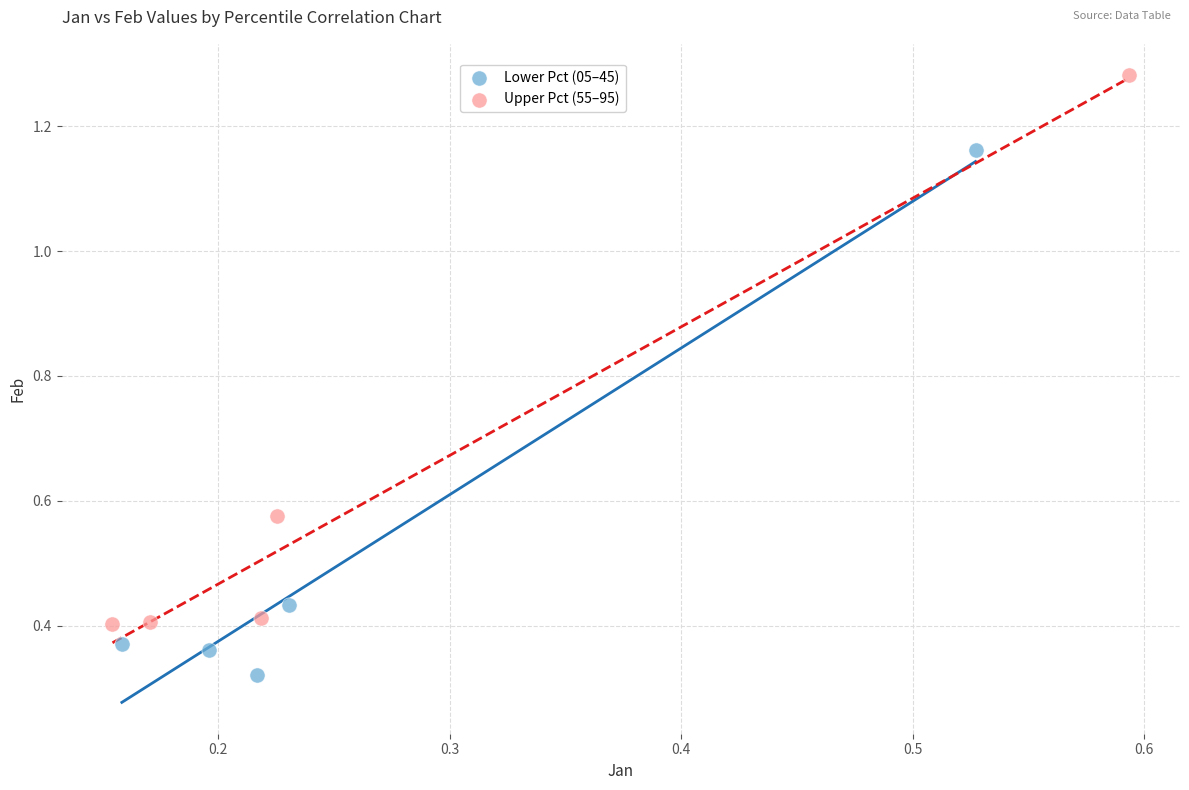

Which series reaches the minimum Y coordinate?

Lower Pct (05–45)